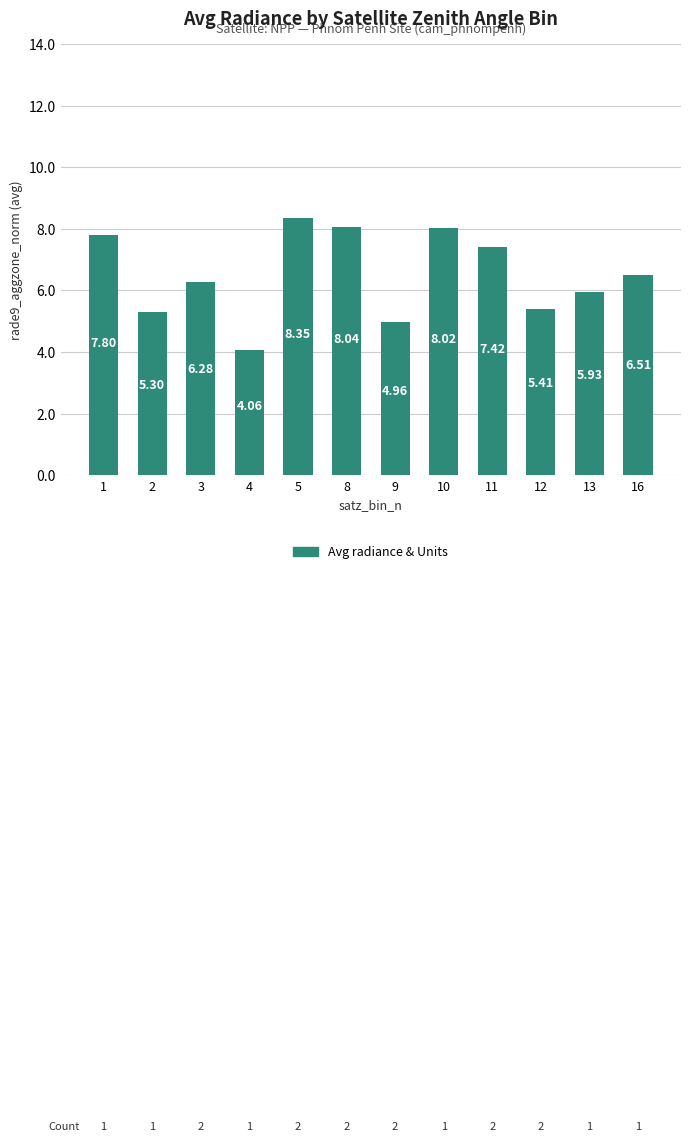

What is the value of the 3rd bar from the left?

6.3